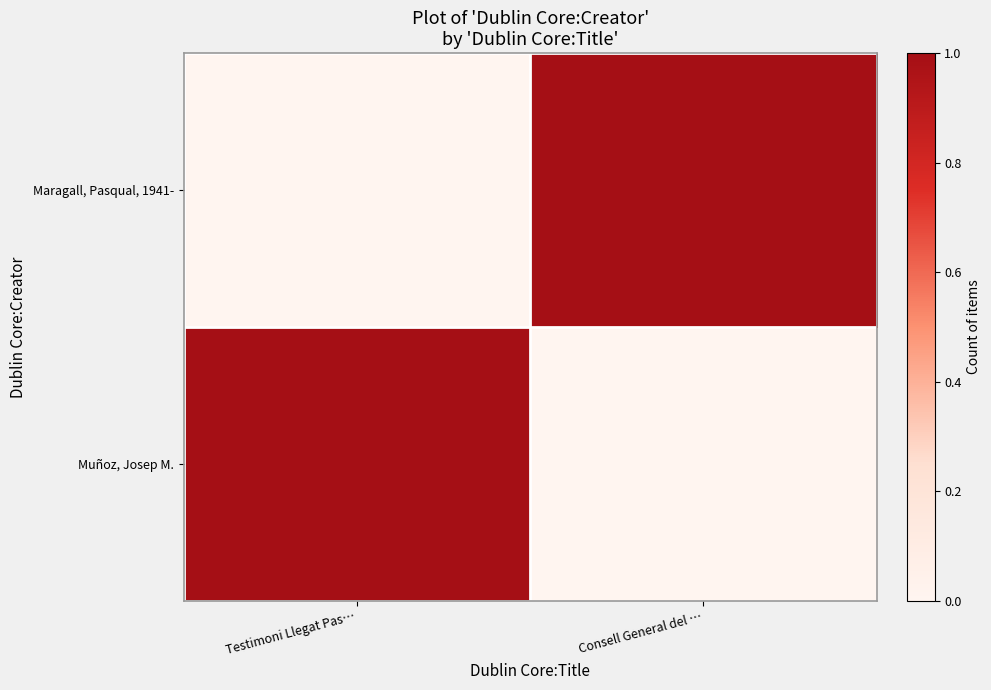

At how many categories does at least one series exceed 0?

2